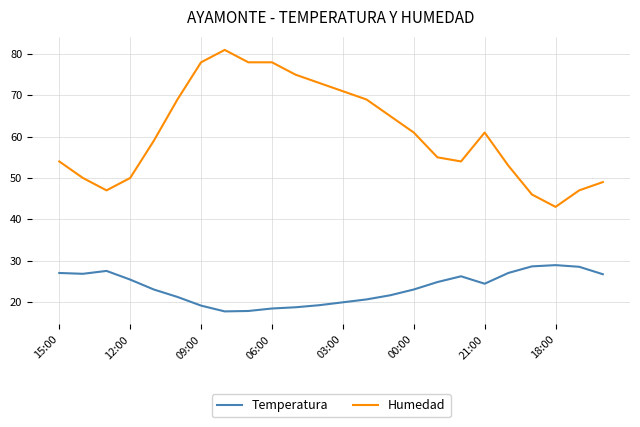

What is the minimum value shown in the chart?

17.7